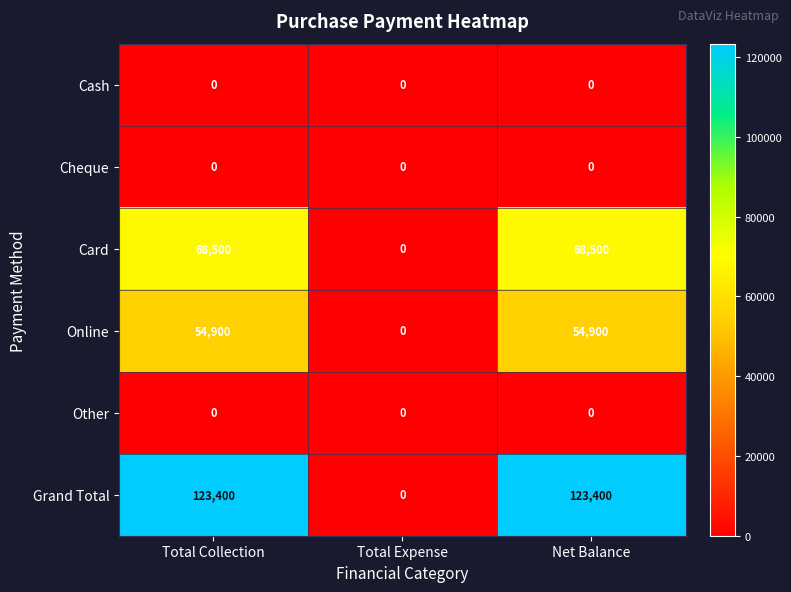

What is the difference between the highest and lowest values at Net Balance?

123400